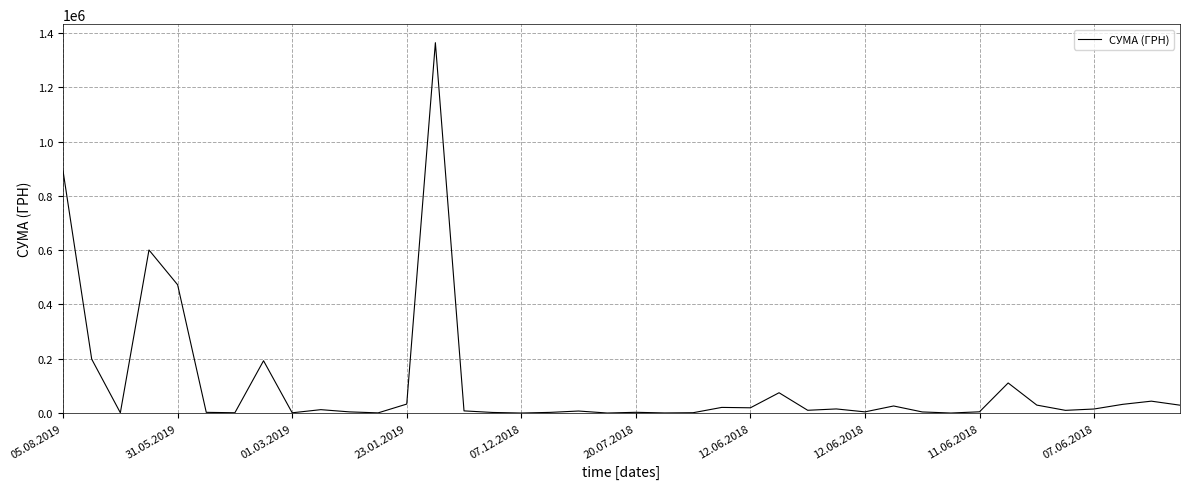

What is the difference between the maximum and minimum values?

1363811.8